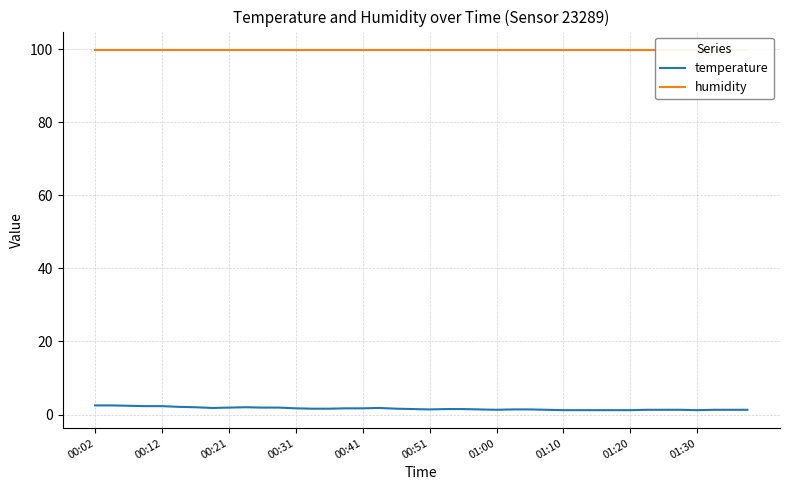

The value of temperature at 18 is 1.6. True or false?

True